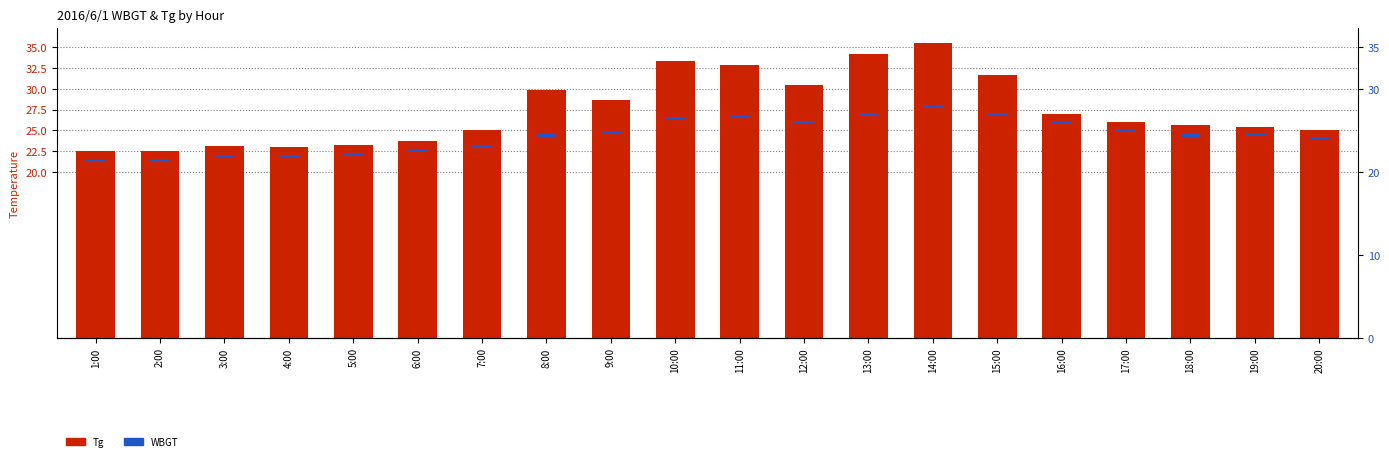

Which series has the largest range (max minus min)?

Tg